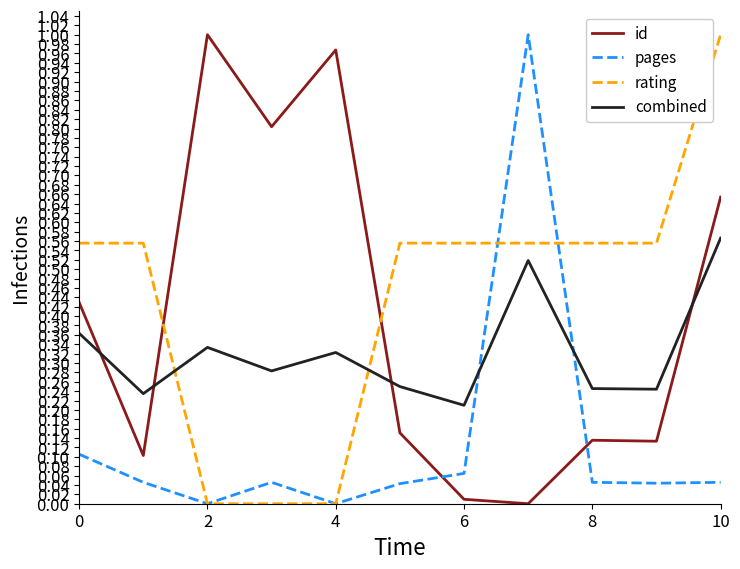

Which series has the largest total across all categories?

rating